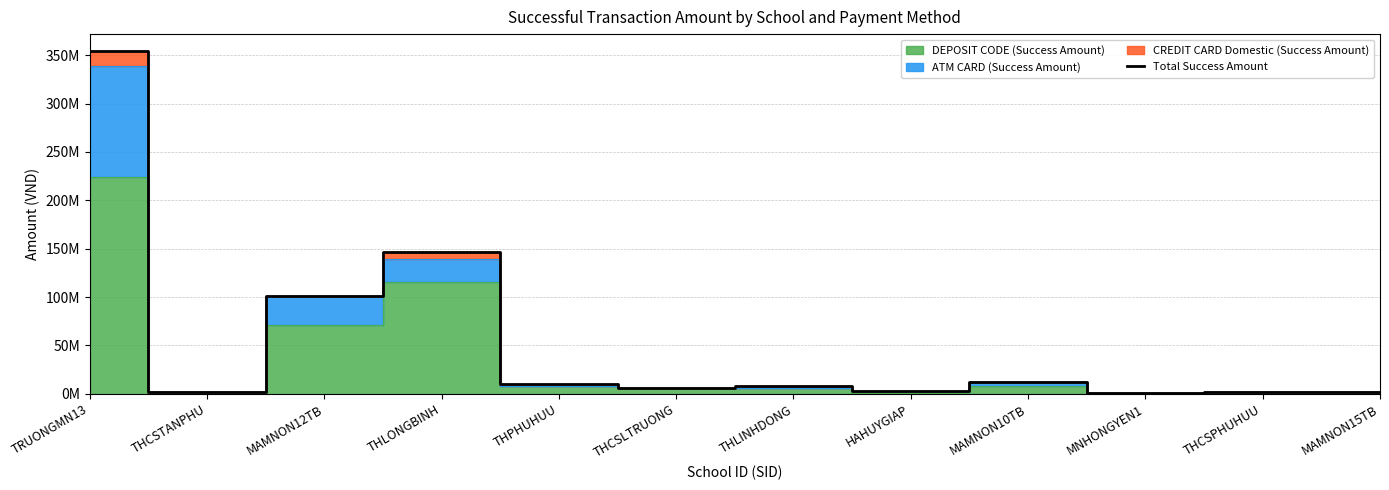

At which category does the chart reach its minimum across all series?

MNHONGYEN1